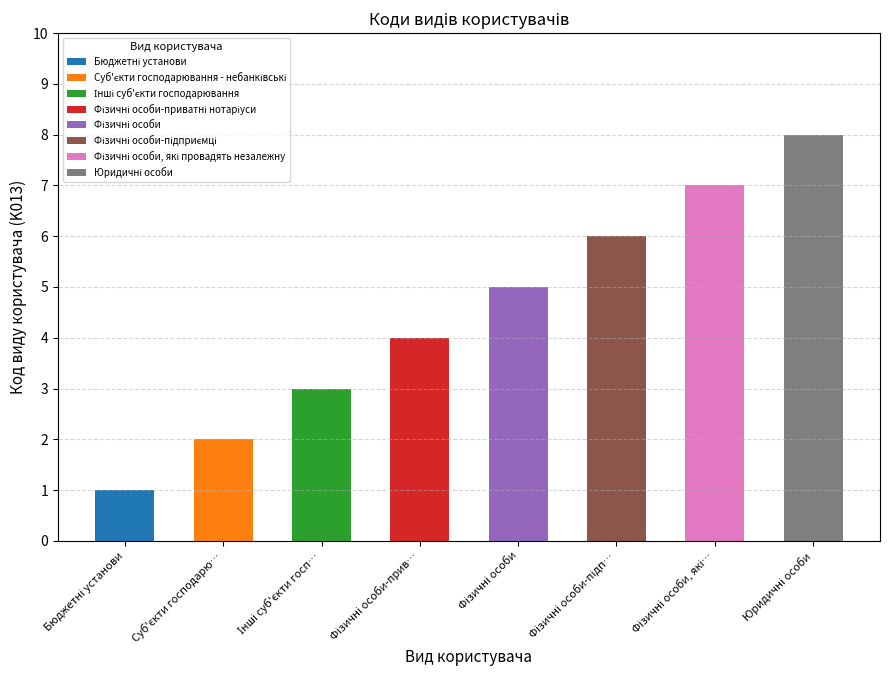

List the labels in order of value, smallest first.

Бюджетні установи, Суб'єкти господарювання - небанківські, Інші суб'єкти господарювання, Фізичні особи-приватні нотаріуси, Фізичні особи, Фізичні особи-підприємці, Фізичні особи, які провадять незалежну, Юридичні особи